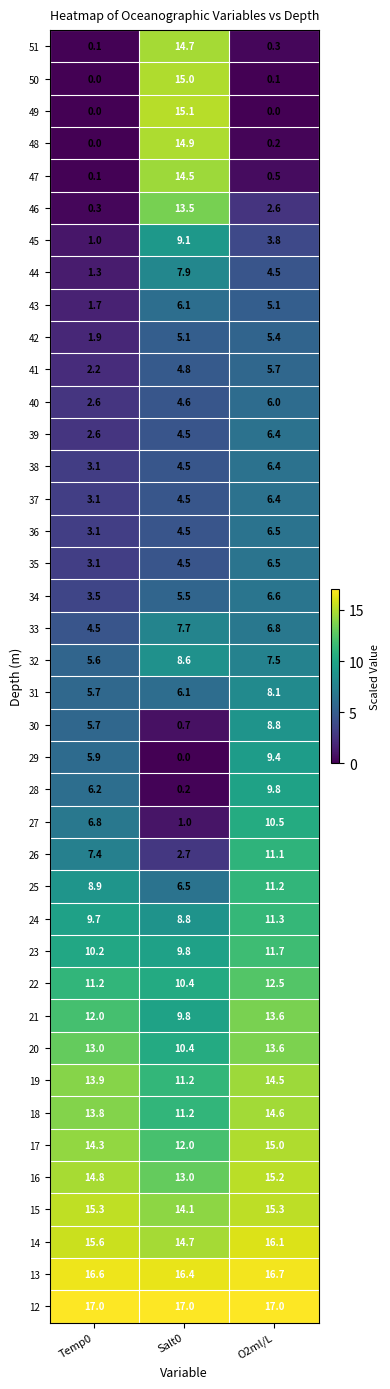

What is the greatest value displayed?

17.0